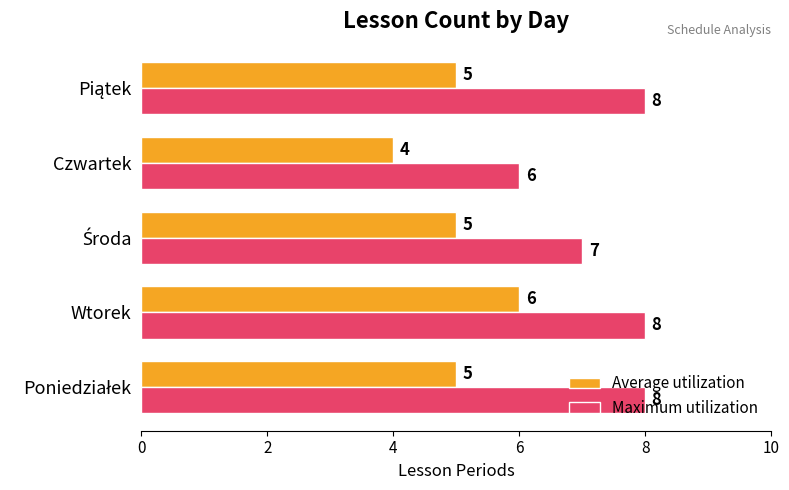

What is the lowest value of the Average utilization series?

4